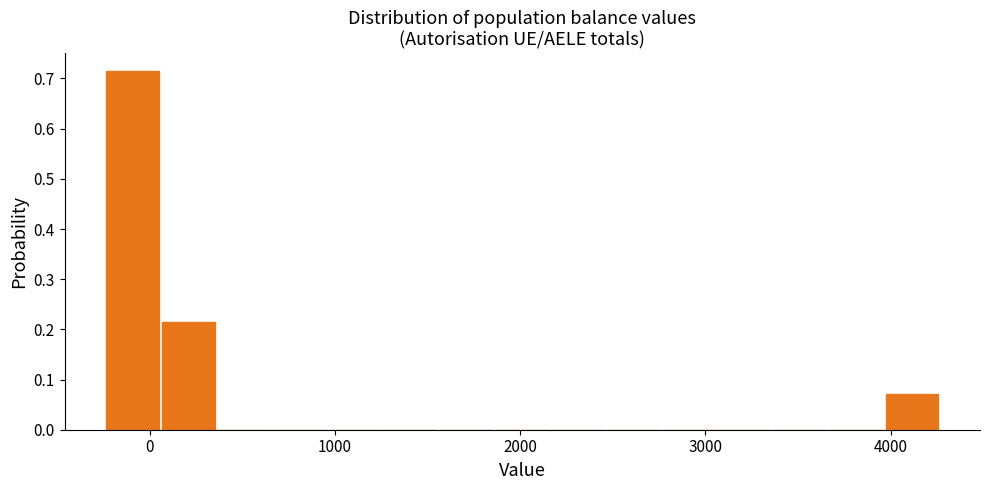

Read against the x-axis, roughly where is the centre of the tallest bar?

-100